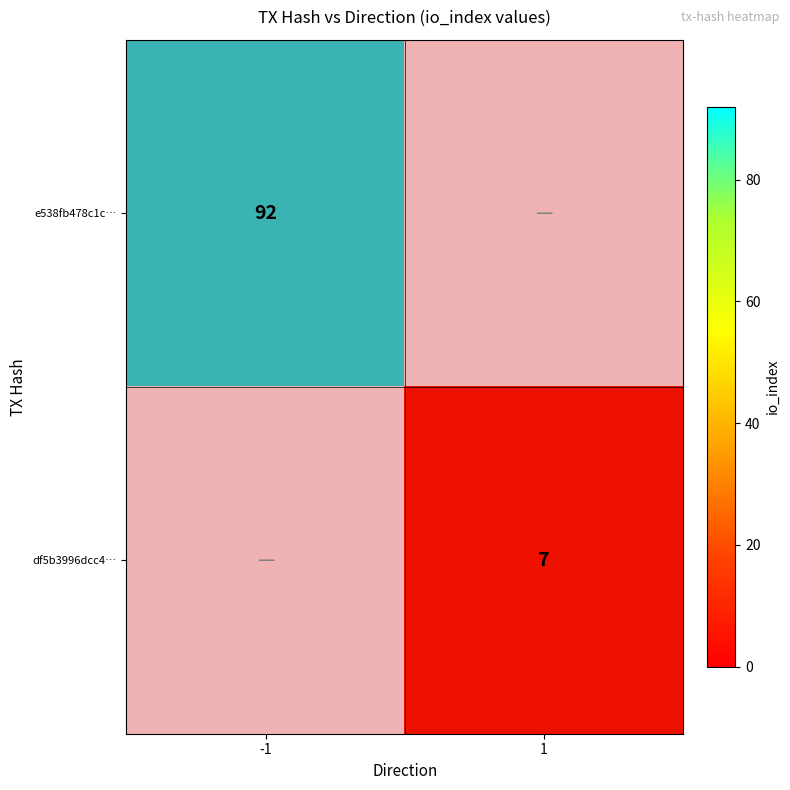

Rank the series by their maximum value, from lowest to highest.

df5b3996dcc490454f2cc580787e68da0579540, e538fb478c1ca0bf69223a8985488fc041f6db1